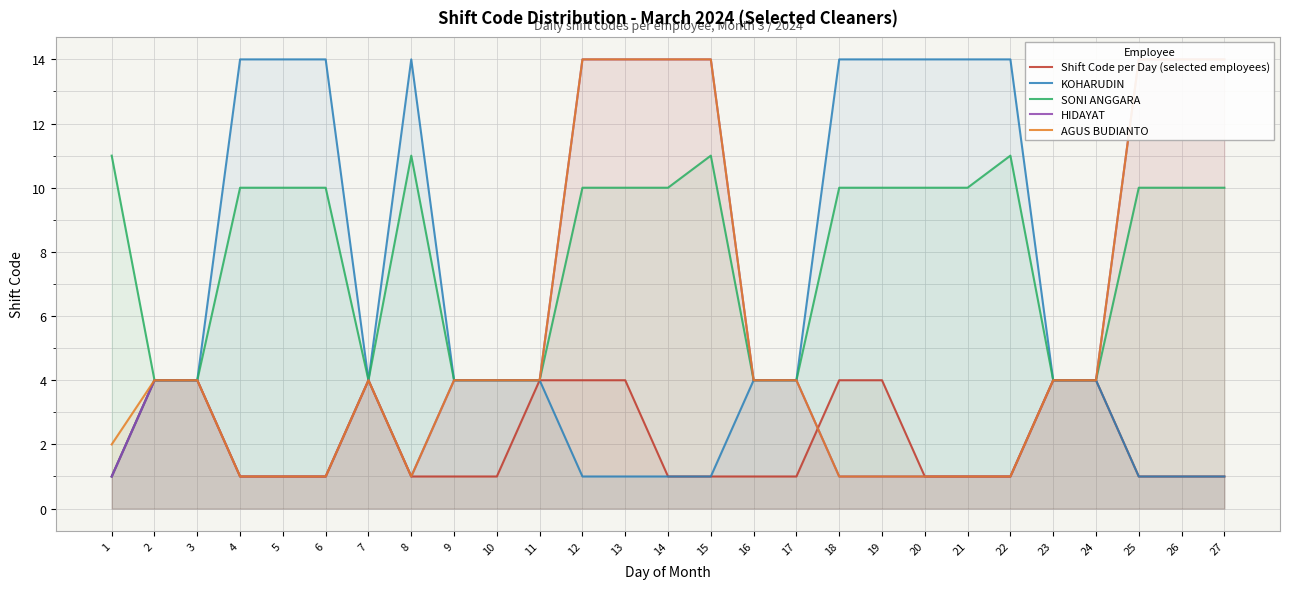

True or false: KOHARUDIN has more than 1 points higher than both neighbors.

False